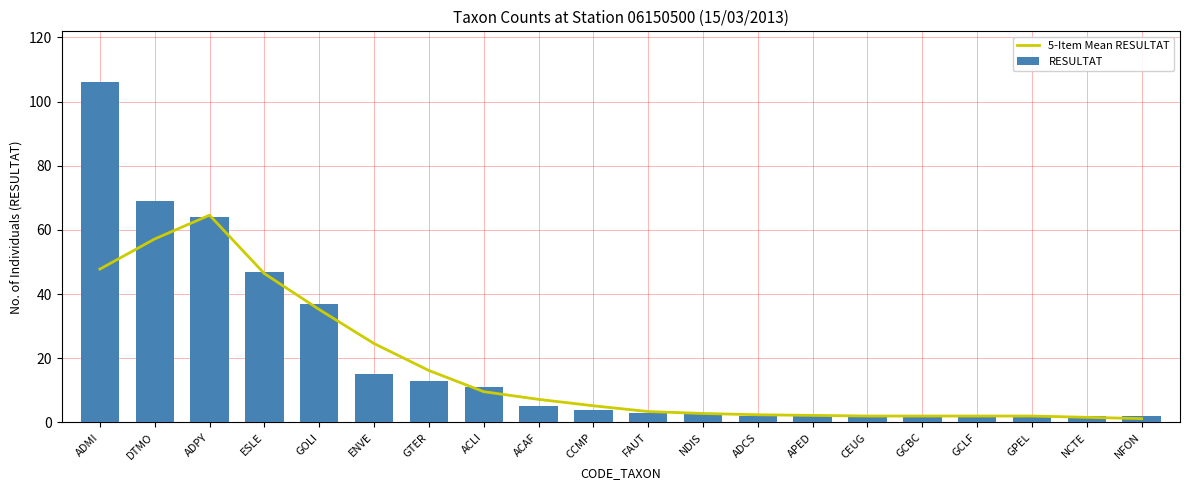

What is the spread (max minus min) of values at CCMP?

1.2